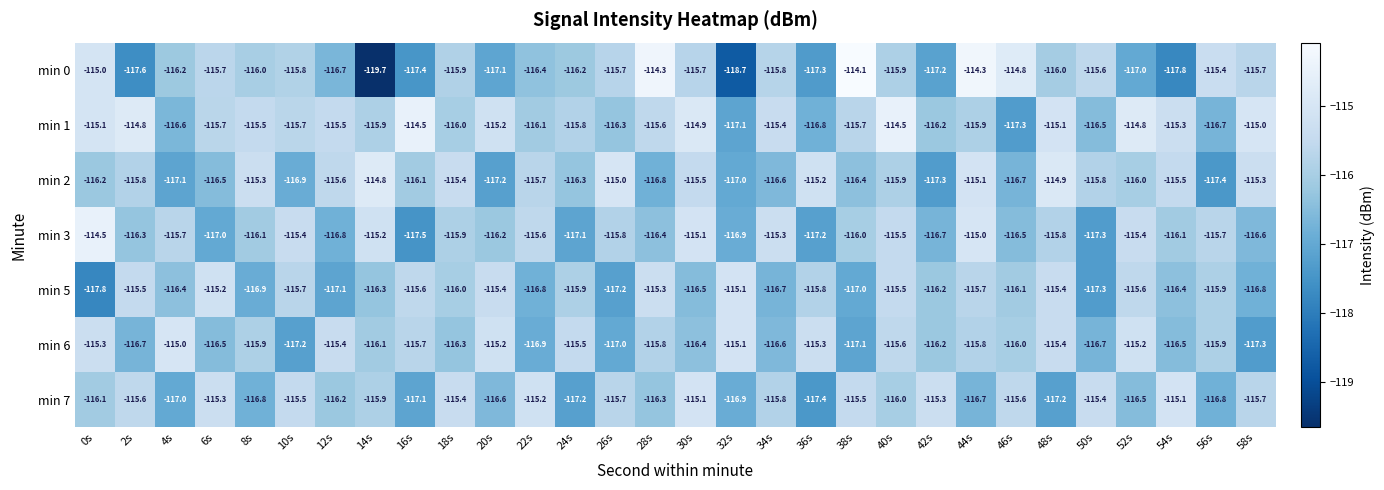

At which category is the sum across all series the highest?

44s